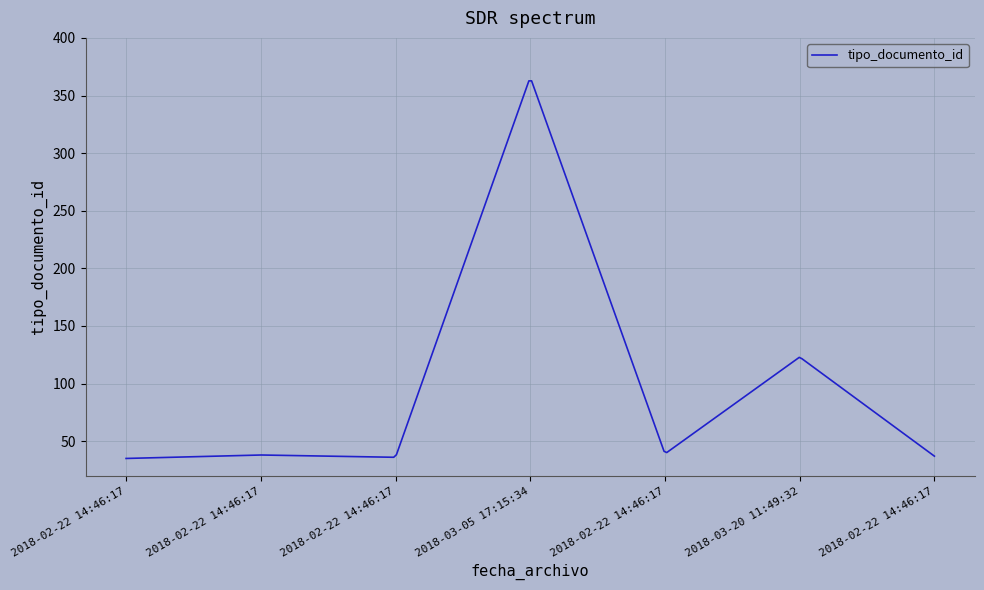

What is the maximum value shown in the chart?

362.7